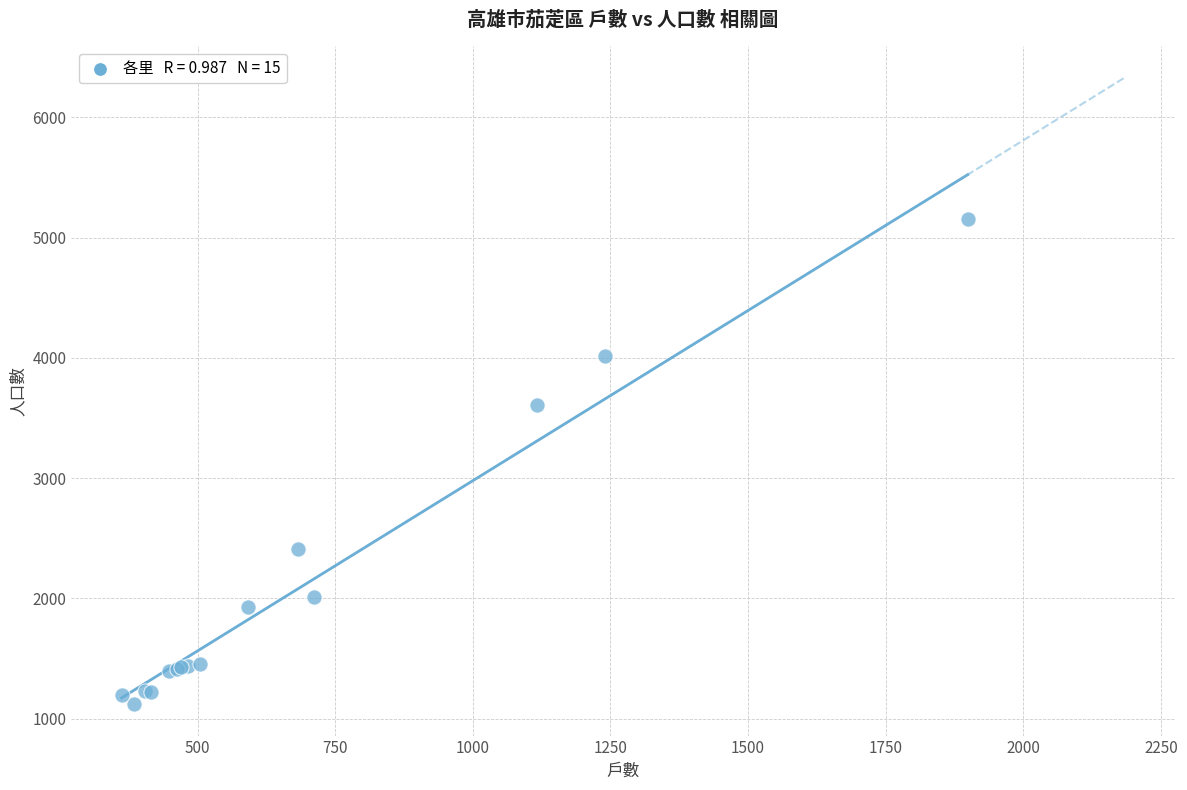

What Y value in the scatter plot is closest to 3137?

3604